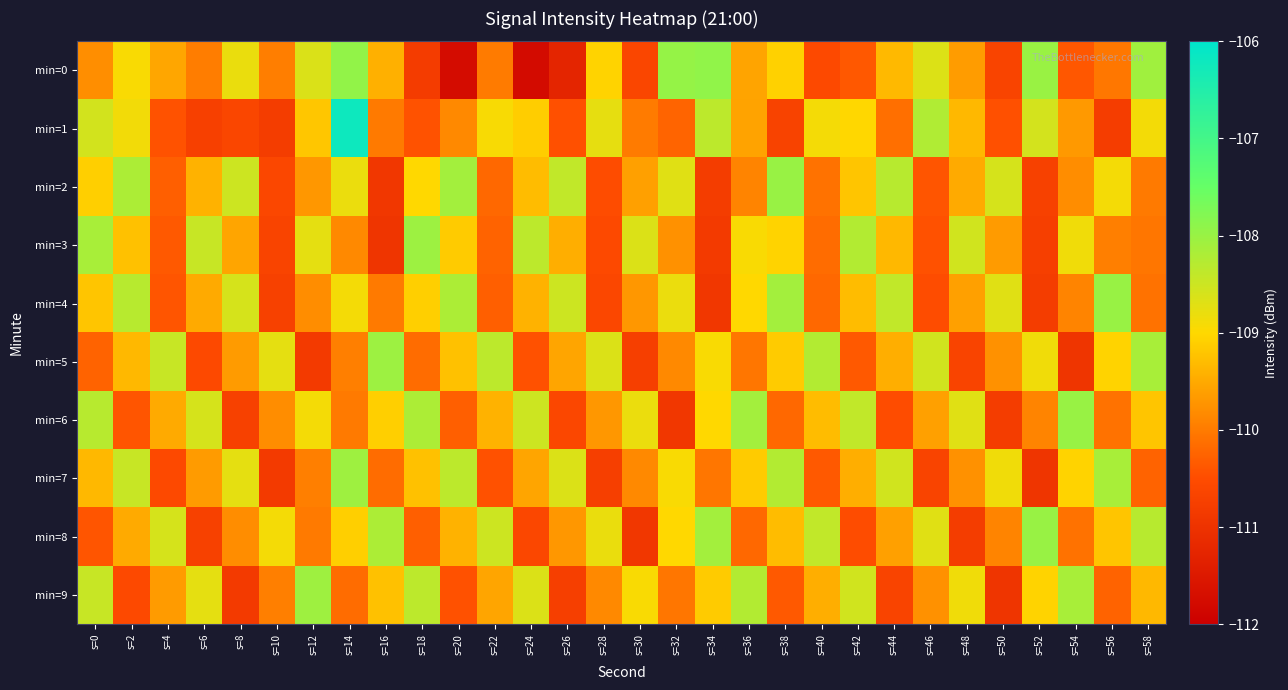

How many data points does each series have?

30